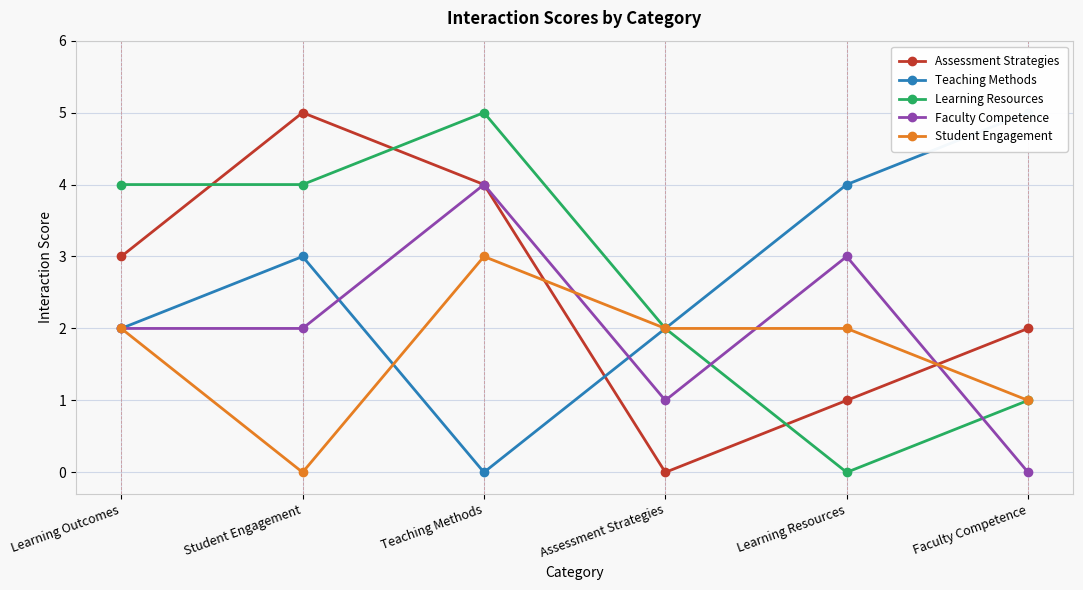

How many lines are shown in the chart?

5